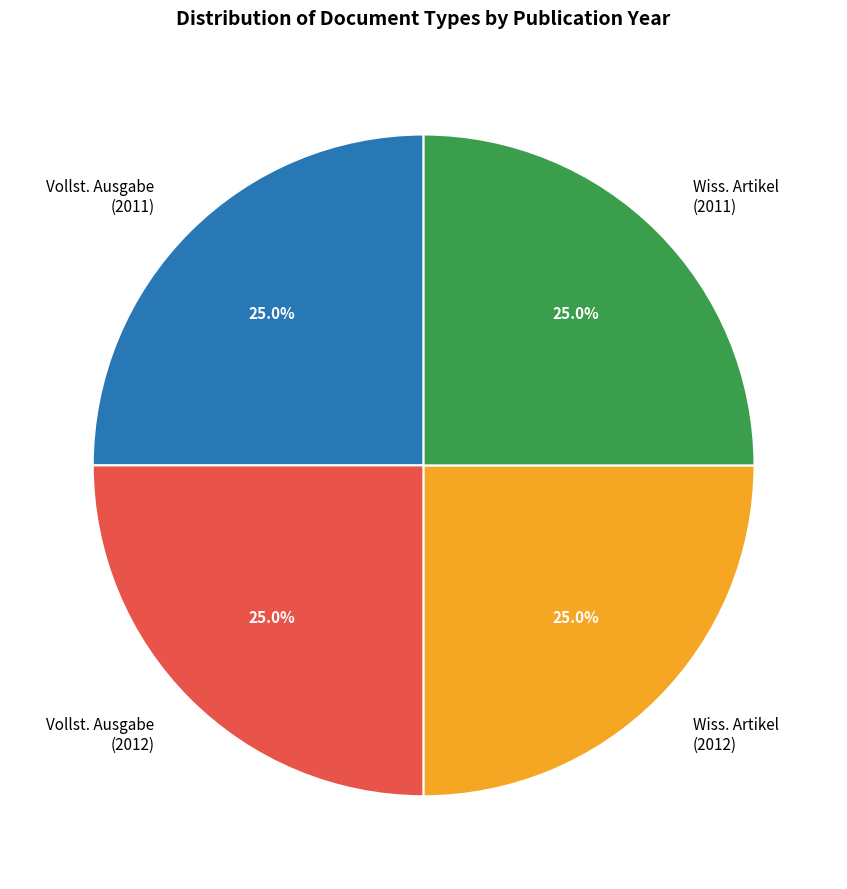

How many slices are in this pie chart?

4